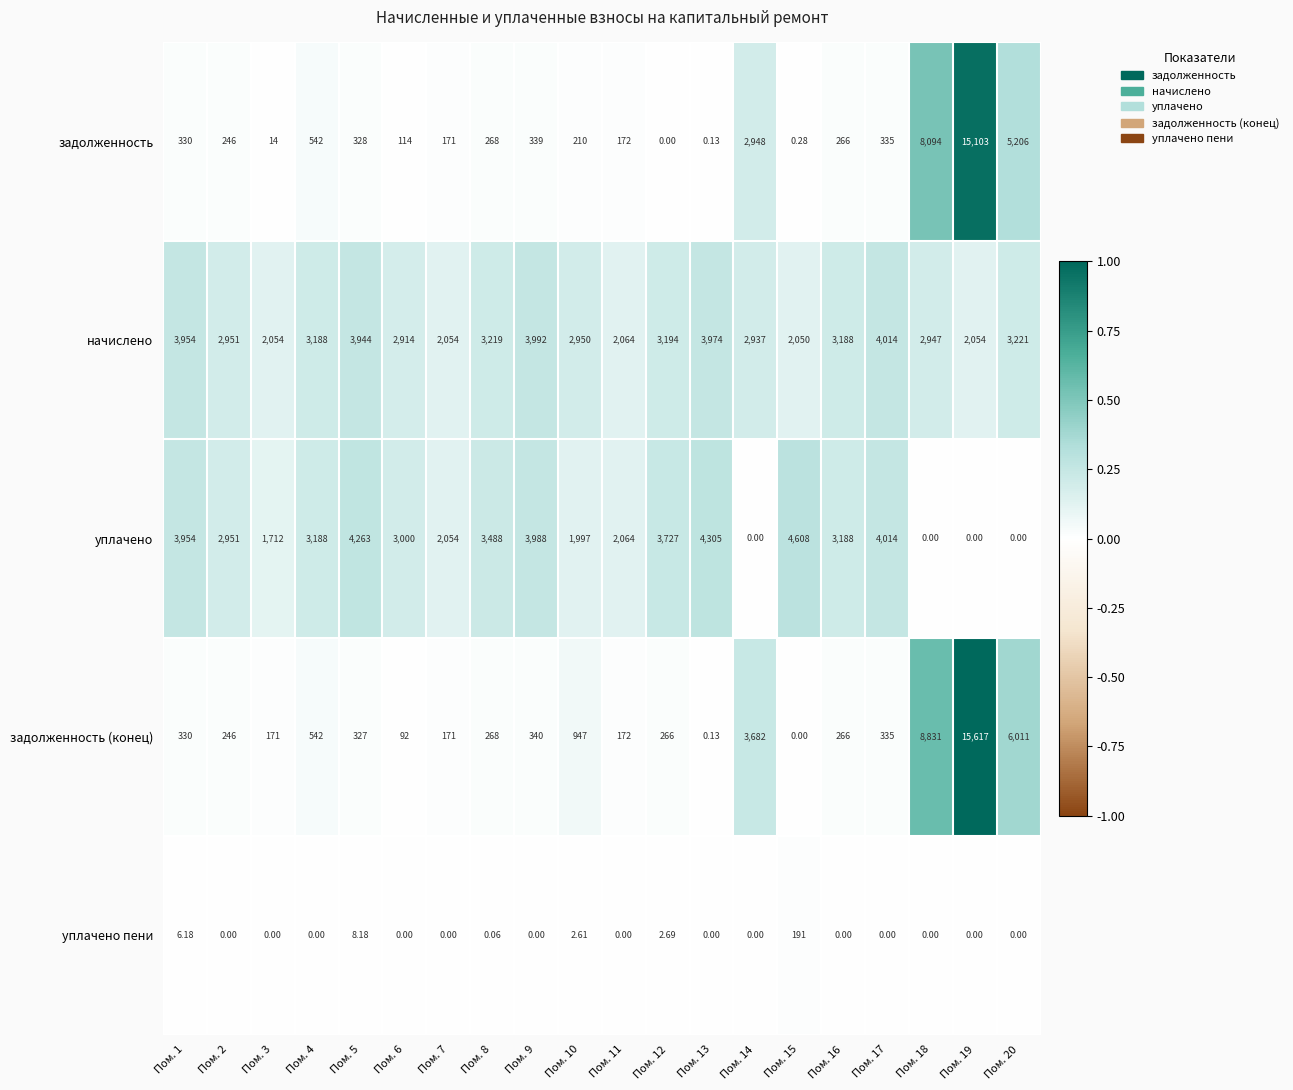

What is the greatest value displayed?

15617.0